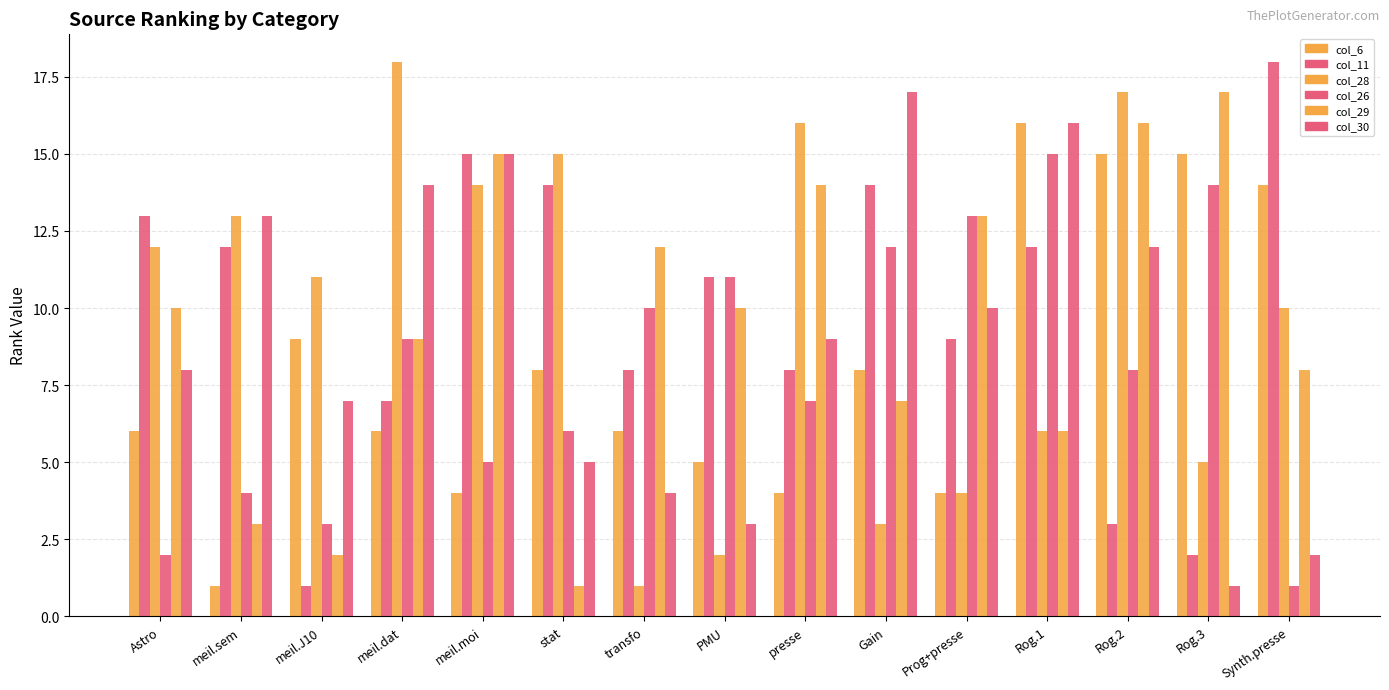

How many bars are there in total?

90